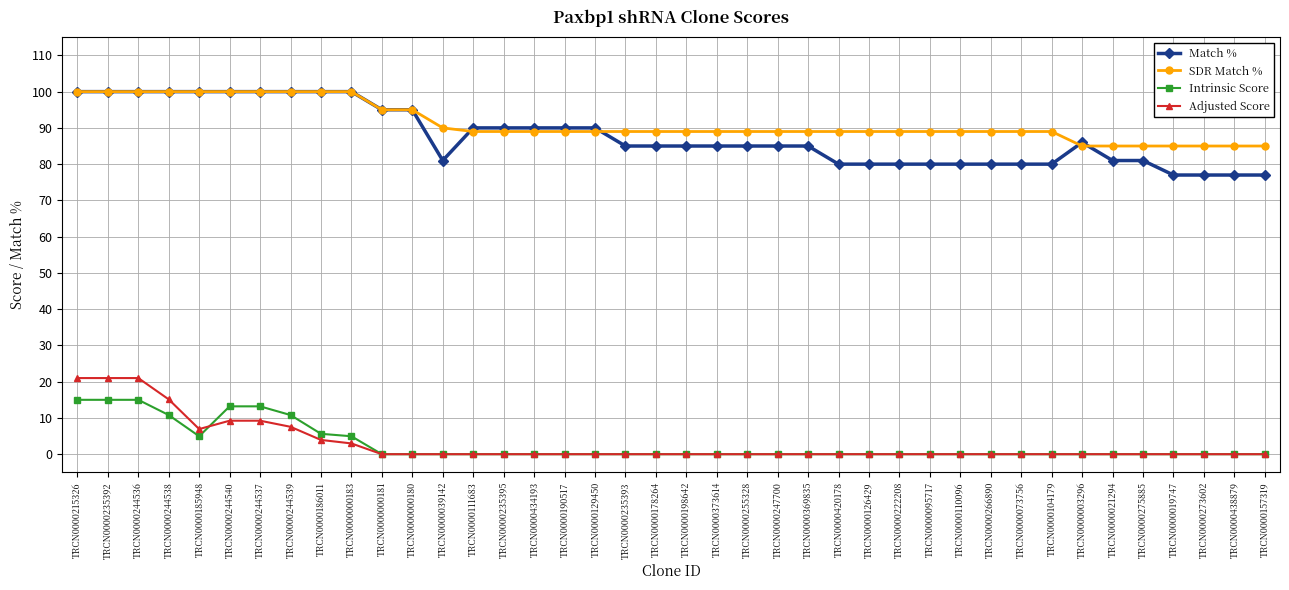

Reading left to right, list all the values displayed in this chart.

Match %: TRCN0000215326=100.0	TRCN0000235392=100.0	TRCN0000244536=100.0	TRCN0000244538=100.0	TRCN0000185948=100.0	TRCN0000244540=100.0	TRCN0000244537=100.0	TRCN0000244539=100.0	TRCN0000186011=100.0	TRCN0000000183=100.0	TRCN0000000181=95.0	TRCN0000000180=95.0	TRCN0000039142=81.0	TRCN0000111683=90.0	TRCN0000235395=90.0	TRCN0000434193=90.0	TRCN0000190517=90.0	TRCN0000129450=90.0	TRCN0000235393=85.0	TRCN0000178264=85.0	TRCN0000198642=85.0	TRCN0000373614=85.0	TRCN0000255328=85.0	TRCN0000247700=85.0	TRCN0000369835=85.0	TRCN0000420178=80.0	TRCN0000126429=80.0	TRCN0000222208=80.0	TRCN0000095717=80.0	TRCN0000110096=80.0	TRCN0000266890=80.0	TRCN0000073756=80.0	TRCN0000104179=80.0	TRCN0000003296=86.0	TRCN0000021294=81.0	TRCN0000275885=81.0	TRCN0000019747=77.0	TRCN0000273602=77.0	TRCN0000438879=77.0	TRCN0000157319=77.0
SDR Match %: TRCN0000215326=100.0	TRCN0000235392=100.0	TRCN0000244536=100.0	TRCN0000244538=100.0	TRCN0000185948=100.0	TRCN0000244540=100.0	TRCN0000244537=100.0	TRCN0000244539=100.0	TRCN0000186011=100.0	TRCN0000000183=100.0	TRCN0000000181=95.0	TRCN0000000180=95.0	TRCN0000039142=90.0	TRCN0000111683=89.0	TRCN0000235395=89.0	TRCN0000434193=89.0	TRCN0000190517=89.0	TRCN0000129450=89.0	TRCN0000235393=89.0	TRCN0000178264=89.0	TRCN0000198642=89.0	TRCN0000373614=89.0	TRCN0000255328=89.0	TRCN0000247700=89.0	TRCN0000369835=89.0	TRCN0000420178=89.0	TRCN0000126429=89.0	TRCN0000222208=89.0	TRCN0000095717=89.0	TRCN0000110096=89.0	TRCN0000266890=89.0	TRCN0000073756=89.0	TRCN0000104179=89.0	TRCN0000003296=85.0	TRCN0000021294=85.0	TRCN0000275885=85.0	TRCN0000019747=85.0	TRCN0000273602=85.0	TRCN0000438879=85.0	TRCN0000157319=85.0
Intrinsic Score: TRCN0000215326=15.0	TRCN0000235392=15.0	TRCN0000244536=15.0	TRCN0000244538=10.8	TRCN0000185948=5.0	TRCN0000244540=13.2	TRCN0000244537=13.2	TRCN0000244539=10.8	TRCN0000186011=5.6	TRCN0000000183=5.0	TRCN0000000181=0.0	TRCN0000000180=0.0	TRCN0000039142=0.0	TRCN0000111683=0.0	TRCN0000235395=0.0	TRCN0000434193=0.0	TRCN0000190517=0.0	TRCN0000129450=0.0	TRCN0000235393=0.0	TRCN0000178264=0.0	TRCN0000198642=0.0	TRCN0000373614=0.0	TRCN0000255328=0.0	TRCN0000247700=0.0	TRCN0000369835=0.0	TRCN0000420178=0.0	TRCN0000126429=0.0	TRCN0000222208=0.0	TRCN0000095717=0.0	TRCN0000110096=0.0	TRCN0000266890=0.0	TRCN0000073756=0.0	TRCN0000104179=0.0	TRCN0000003296=0.0	TRCN0000021294=0.0	TRCN0000275885=0.0	TRCN0000019747=0.0	TRCN0000273602=0.0	TRCN0000438879=0.0	TRCN0000157319=0.0
Adjusted Score: TRCN0000215326=21.0	TRCN0000235392=21.0	TRCN0000244536=21.0	TRCN0000244538=15.1	TRCN0000185948=6.9	TRCN0000244540=9.2	TRCN0000244537=9.2	TRCN0000244539=7.6	TRCN0000186011=3.9	TRCN0000000183=3.0	TRCN0000000181=0.0	TRCN0000000180=0.0	TRCN0000039142=0.0	TRCN0000111683=0.0	TRCN0000235395=0.0	TRCN0000434193=0.0	TRCN0000190517=0.0	TRCN0000129450=0.0	TRCN0000235393=0.0	TRCN0000178264=0.0	TRCN0000198642=0.0	TRCN0000373614=0.0	TRCN0000255328=0.0	TRCN0000247700=0.0	TRCN0000369835=0.0	TRCN0000420178=0.0	TRCN0000126429=0.0	TRCN0000222208=0.0	TRCN0000095717=0.0	TRCN0000110096=0.0	TRCN0000266890=0.0	TRCN0000073756=0.0	TRCN0000104179=0.0	TRCN0000003296=0.0	TRCN0000021294=0.0	TRCN0000275885=0.0	TRCN0000019747=0.0	TRCN0000273602=0.0	TRCN0000438879=0.0	TRCN0000157319=0.0